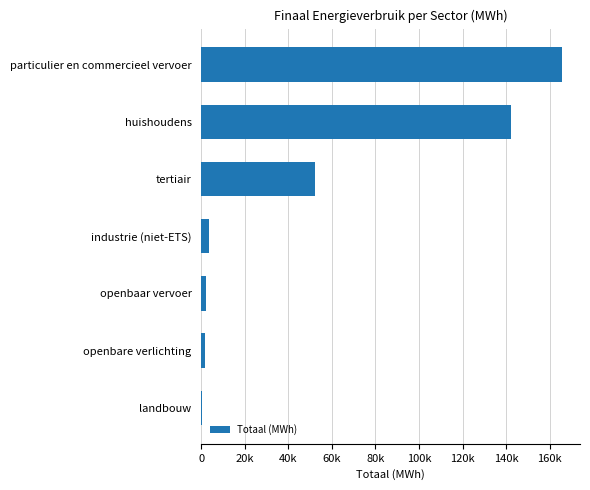

Are the bars horizontal?

Yes